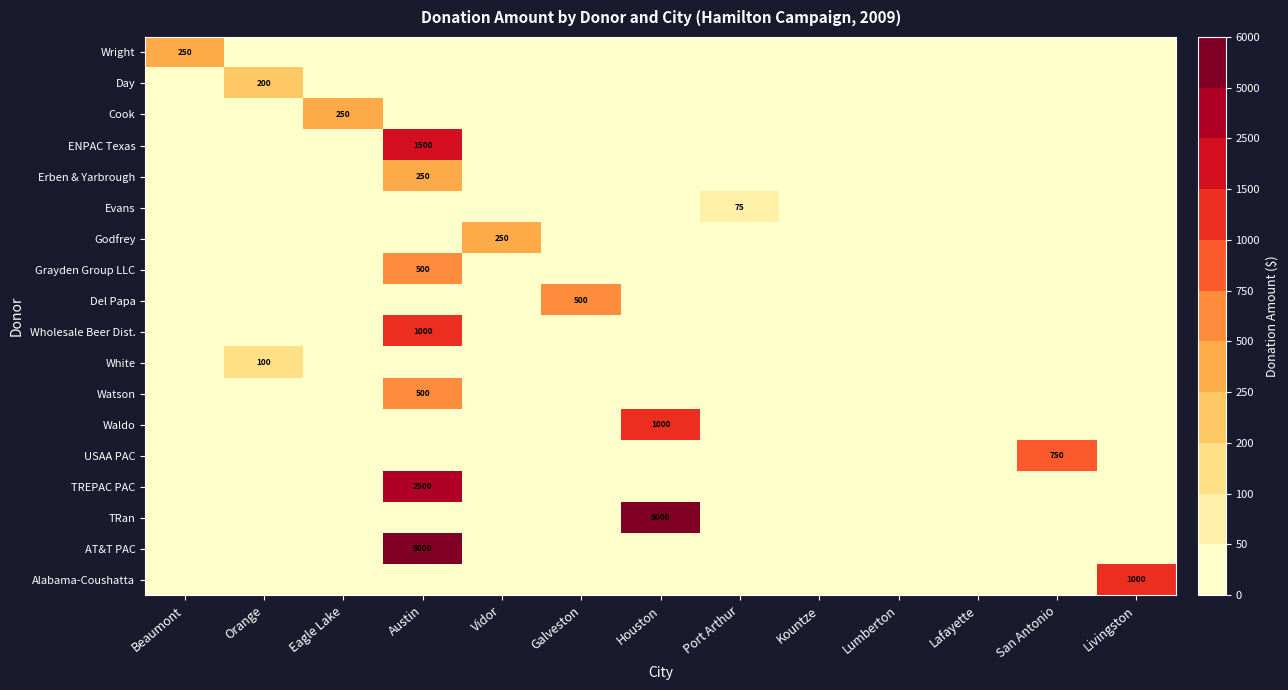

Rank the series by their maximum value, from highest to lowest.

TRan, AT&T PAC, TREPAC PAC, ENPAC Texas, Wholesale Beer Dist., Waldo, Alabama-Coushatta, USAA PAC, Grayden Group LLC, Del Papa, Watson, Wright, Cook, Erben & Yarbrough, Godfrey, Day, White, Evans